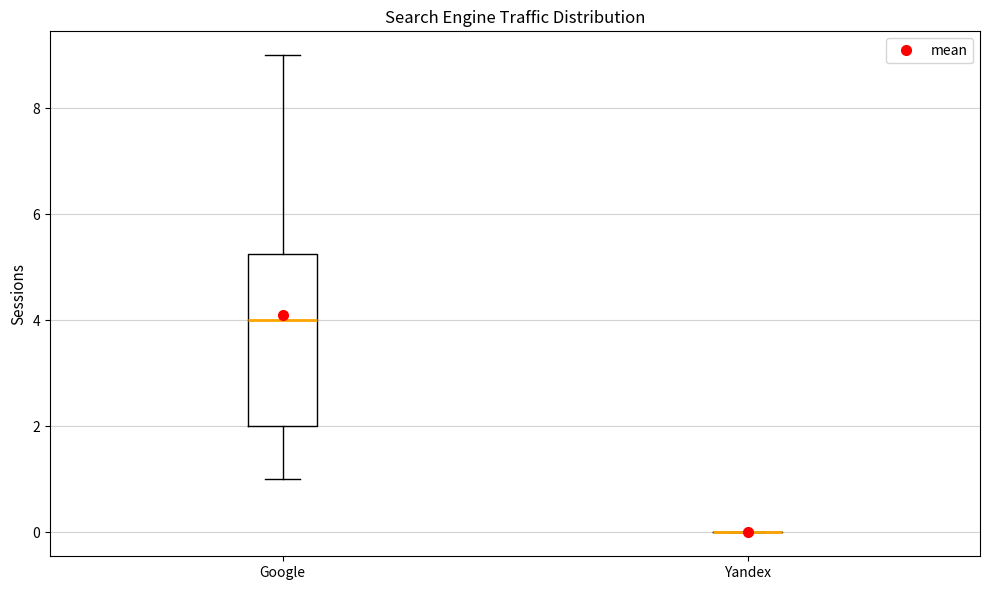

Reading left to right, read every box against the y-axis: the position of its median line, the range the box covers, and the ends of its whiskers. The values are not printed on the chart, so give them approximately, as read against the axis.

Google: median 4.0, box 2.0 to 5.2, whiskers 1.0 to 9.0
Yandex: box collapsed to a line at 0.0, whiskers 0.0 to 0.0